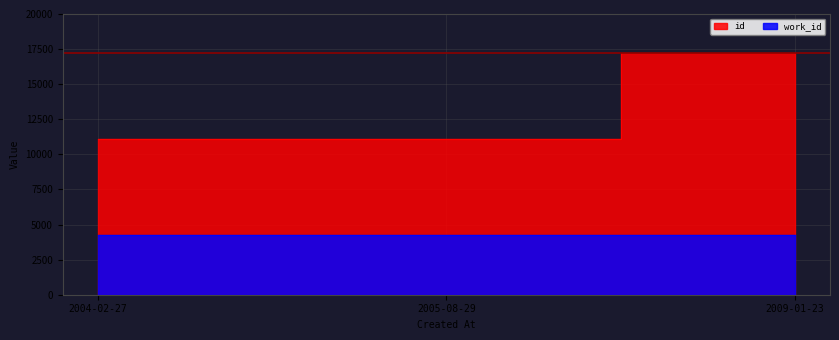

What is the value of the 2nd point from the left?

11096